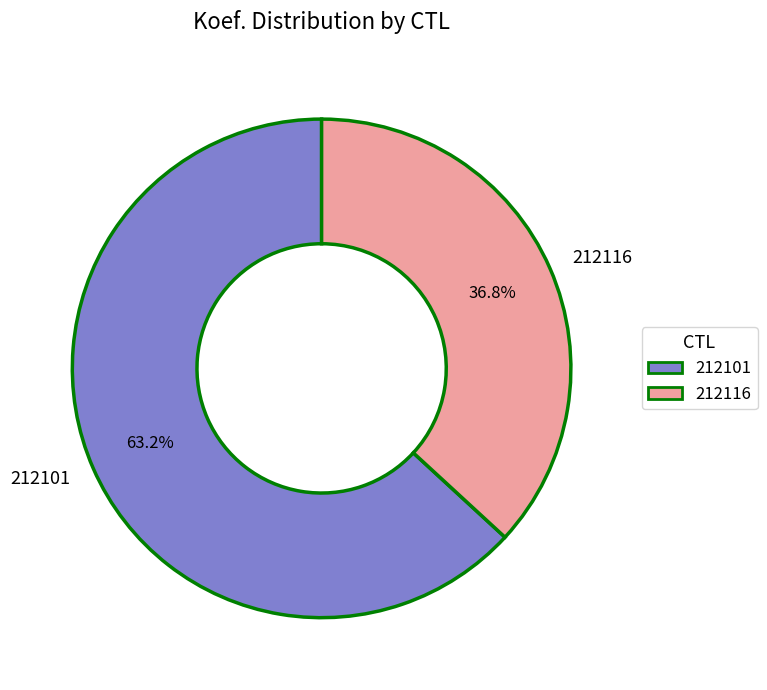

Which category accounts for the majority?

212101